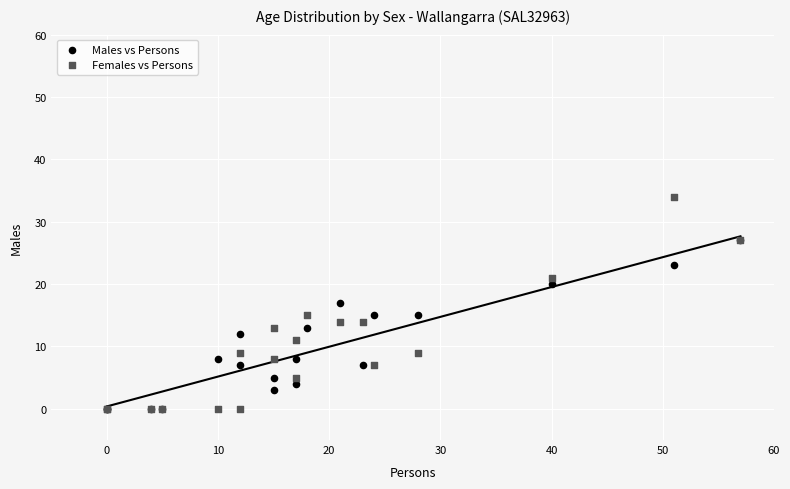

What are all the series names shown in the legend?

Males vs Persons, Females vs Persons